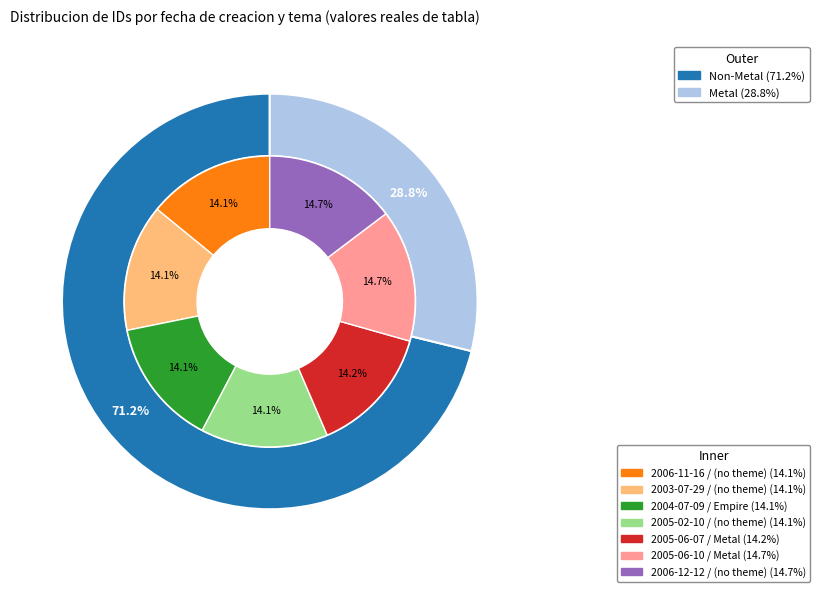

Is there a majority slice in this chart?

No